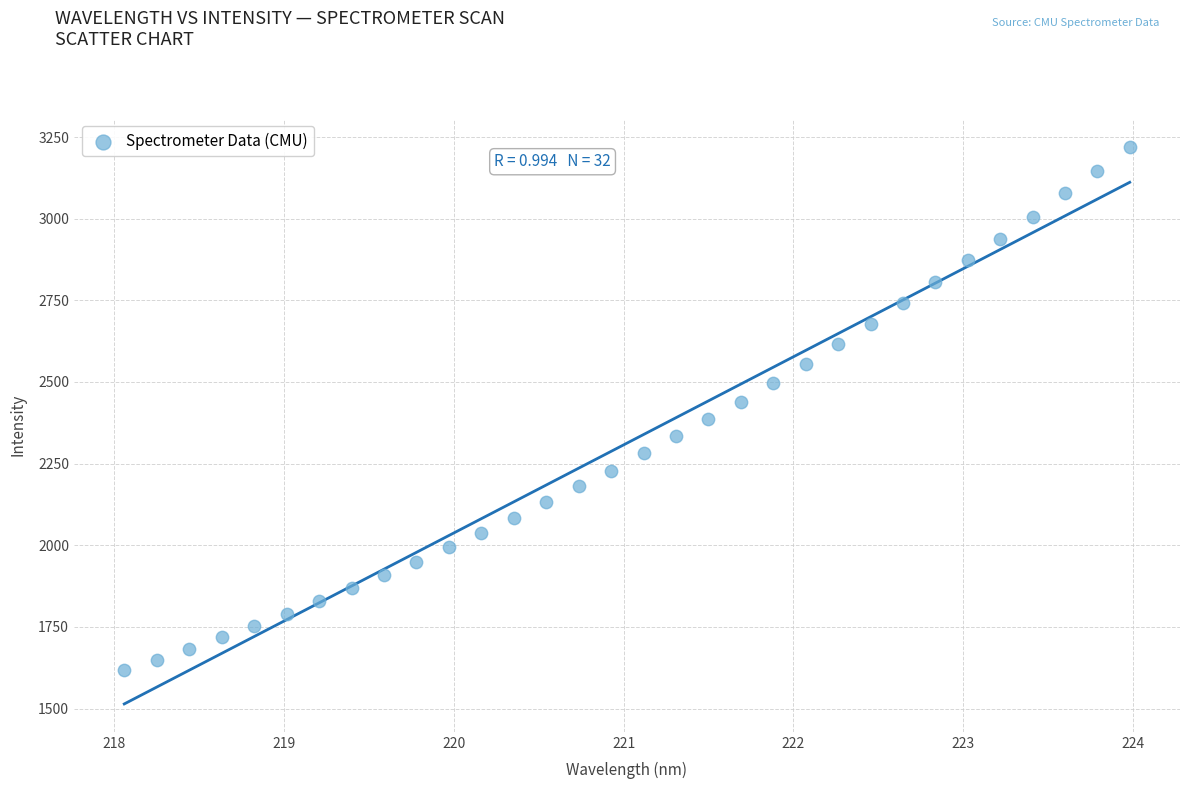

What is the range of X values (max minus min)?

5.9